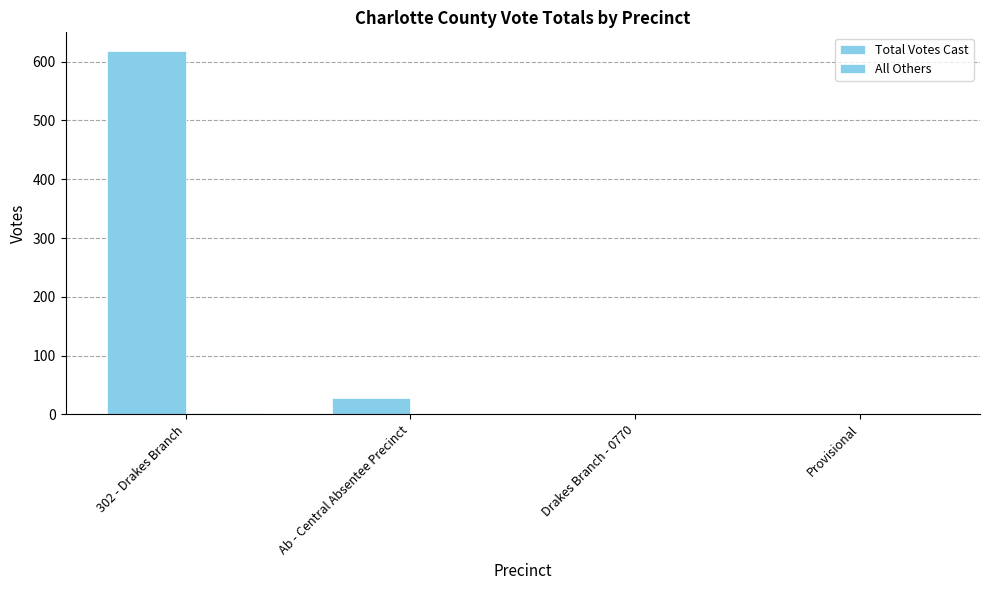

How many distinct data groups are displayed?

2